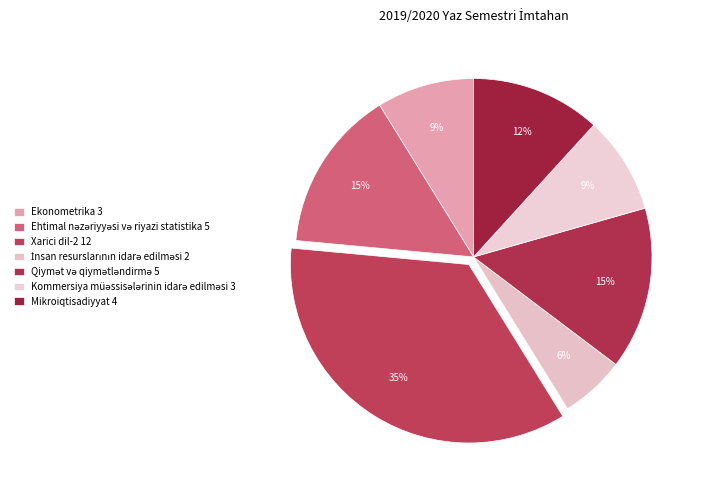

Rank the categories by value from lowest to highest.

İnsan resurslarının idarə edilməsi, Ekonometrika, Kommersiya müəssisələrinin idarə edilməsi, Mikroiqtisadiyyat, Ehtimal nəzəriyyəsi və riyazi statistika, Qiymət və qiymətləndirmə, Xarici dil-2